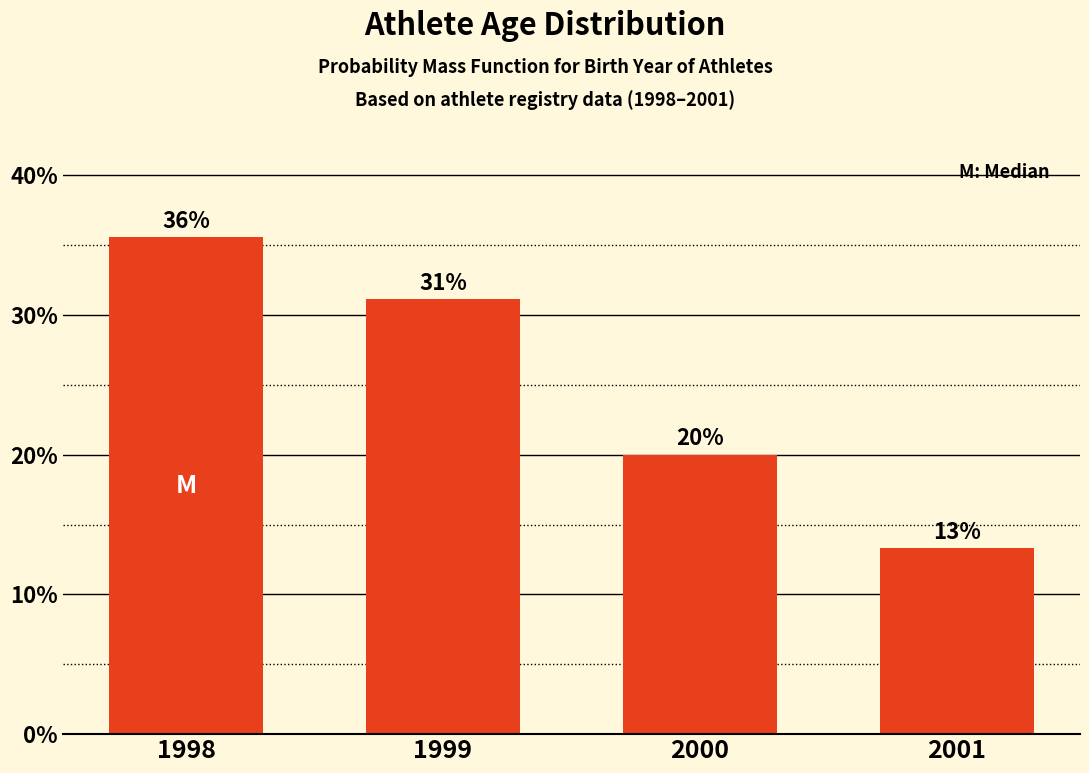

Which has a higher value, 2000 or 1999?

1999